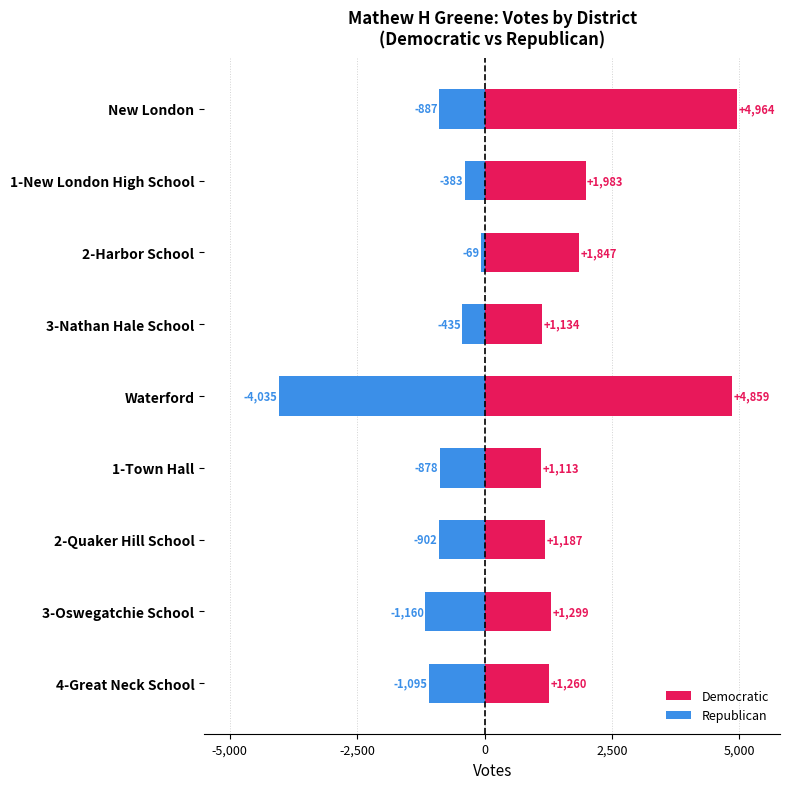

What is the value of the Republican bar at the 9th from the left?

-1095